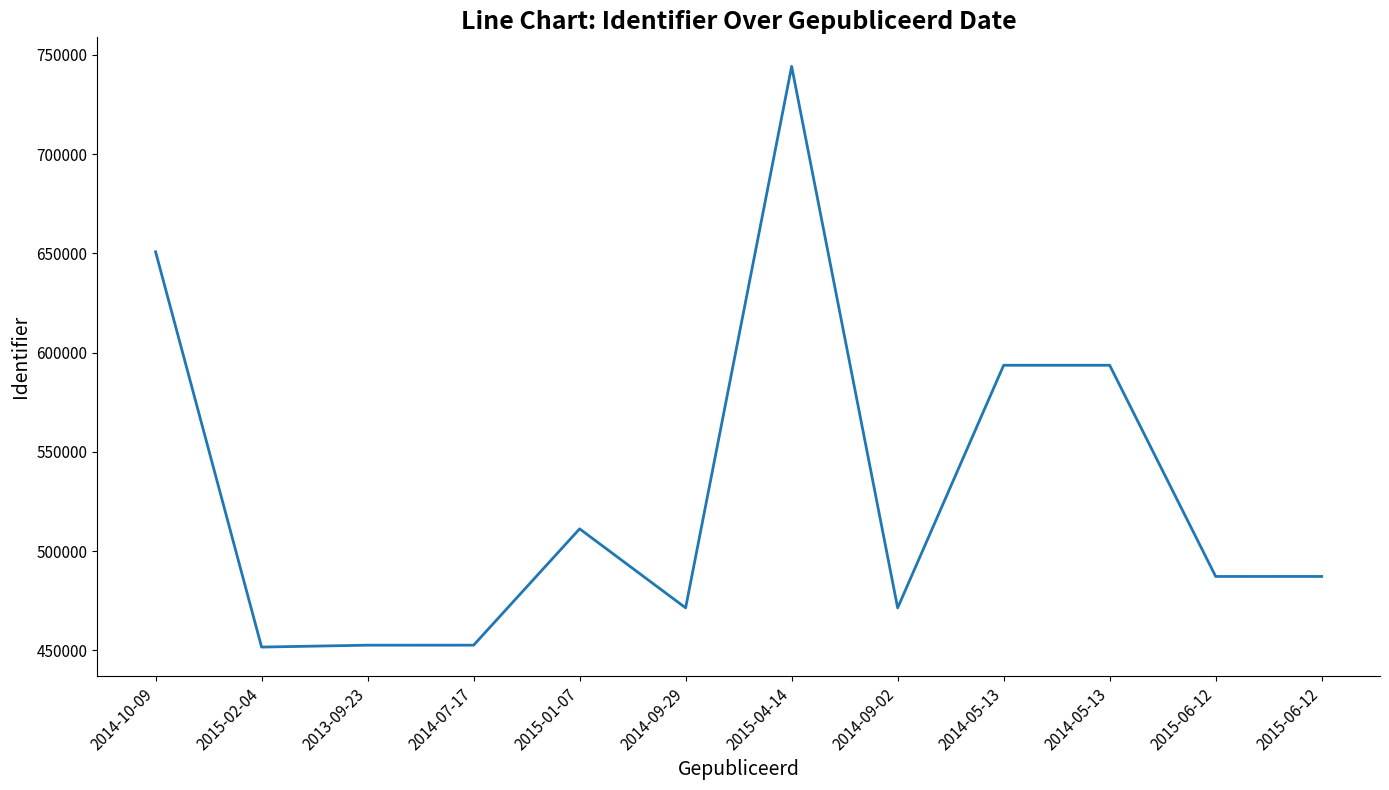

What is the change in value from 2015-01-07 to 2014-09-02?

-39798